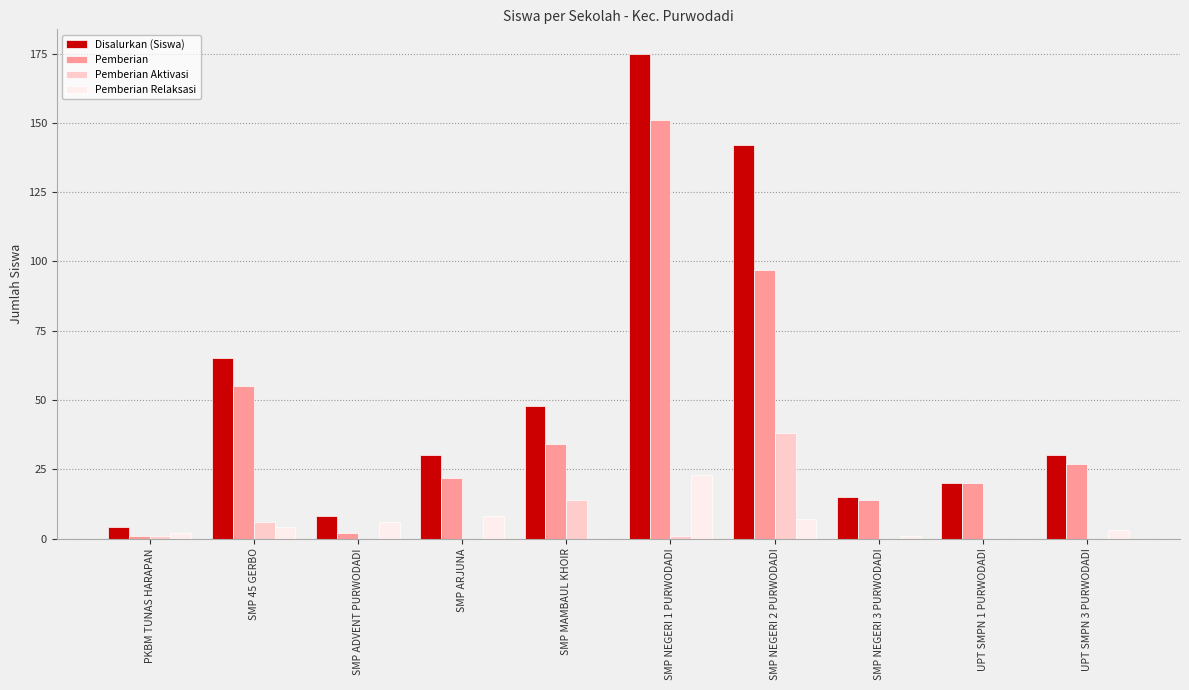

What is the maximum value for Pemberian?

151